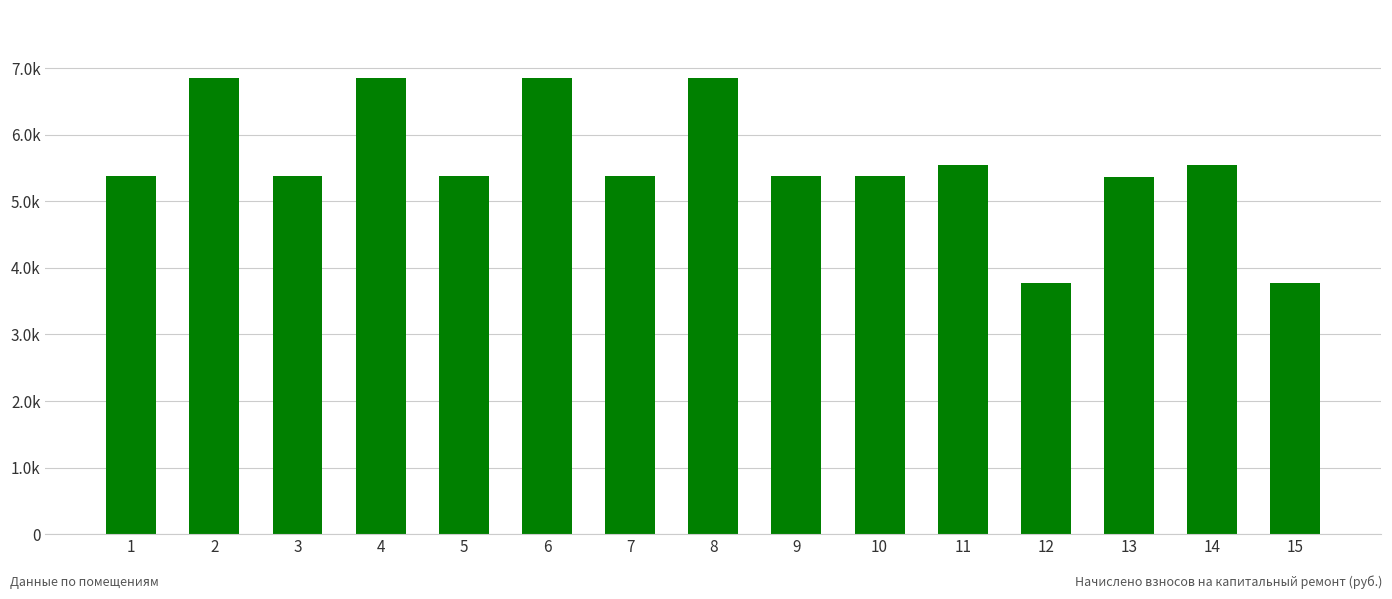

Reading left to right, what are all the values shown in this chart?

1=5385.6	2=6847.2	3=5385.6	4=6847.2	5=5385.6	6=6847.2	7=5385.6	8=6847.2	9=5385.6	10=5385.6	11=5551.2	12=3772.8	13=5371.2	14=5551.2	15=3772.8